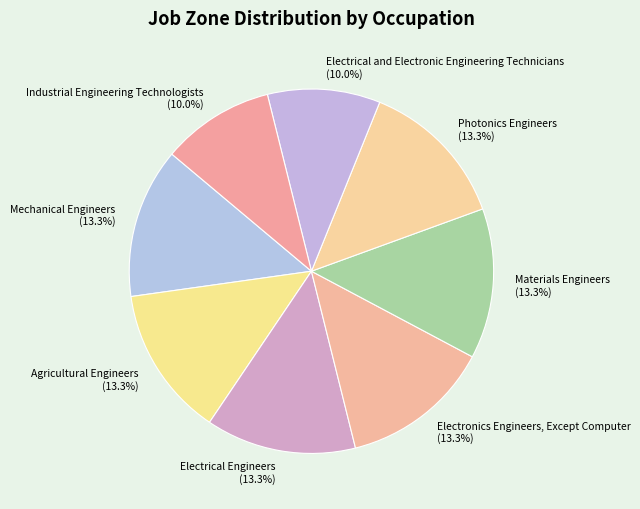

What is the ratio of the value at Mechanical Engineers to the value at Electronics Engineers, Except Computer?

1.0